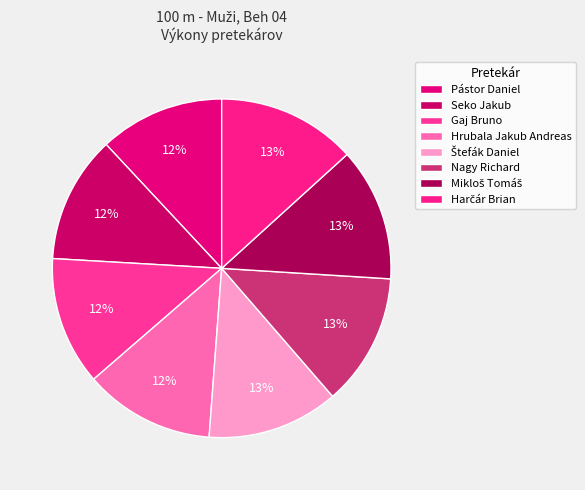

To the nearest percent, what is the combined percentage of Harčár Brian and Seko Jakub?

25%